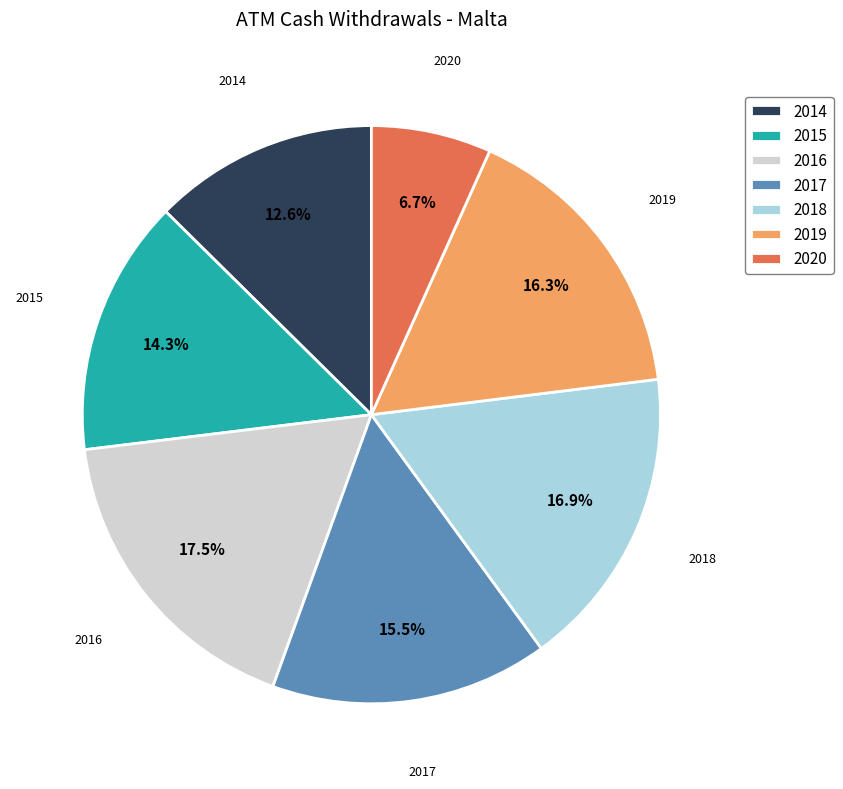

How much of the chart is everything except 2016?

82.5%